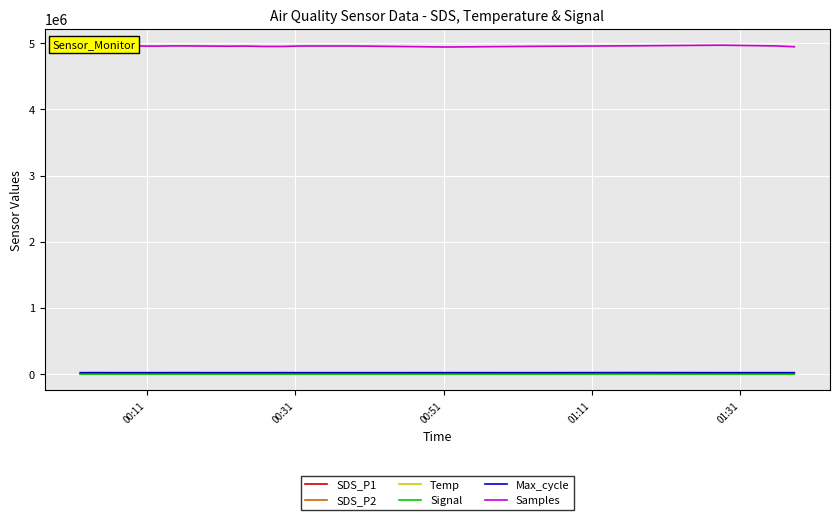

Does the chart have visible grid lines?

Yes